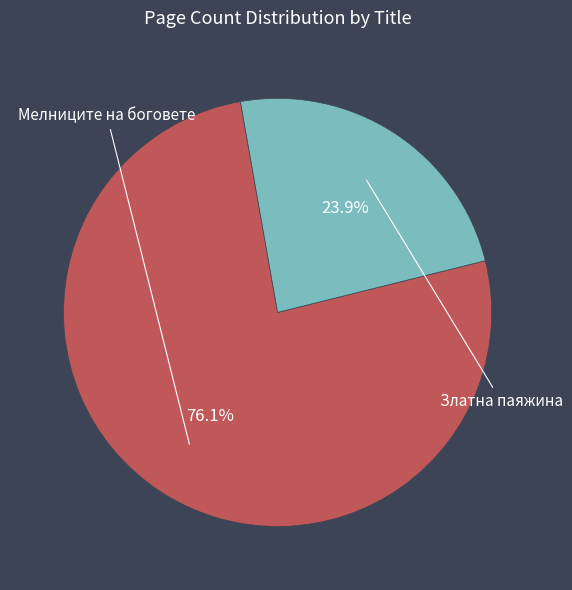

To the nearest percent, what percentage of the pie is Златна паяжина?

24%